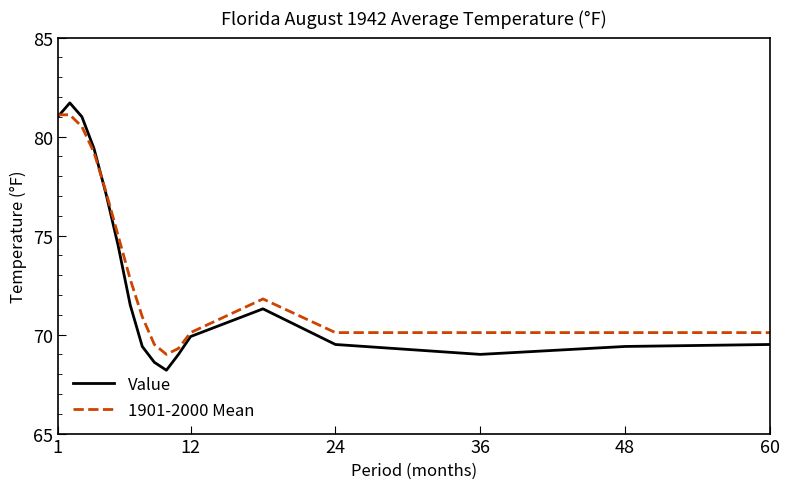

List the series in order of their overall mean, highest first.

1901-2000 Mean, Value